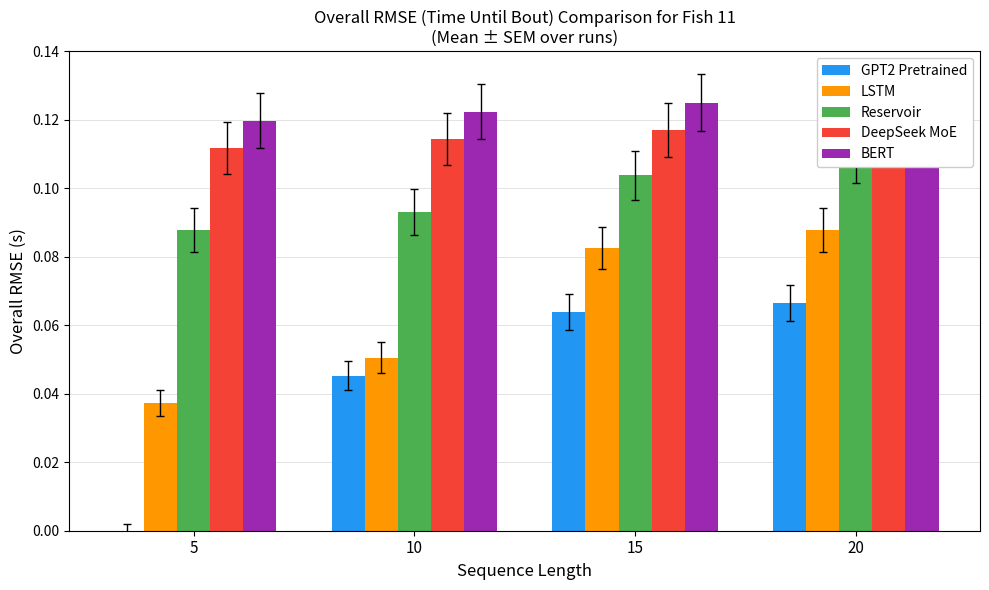

Count the number of categories in the chart.

4